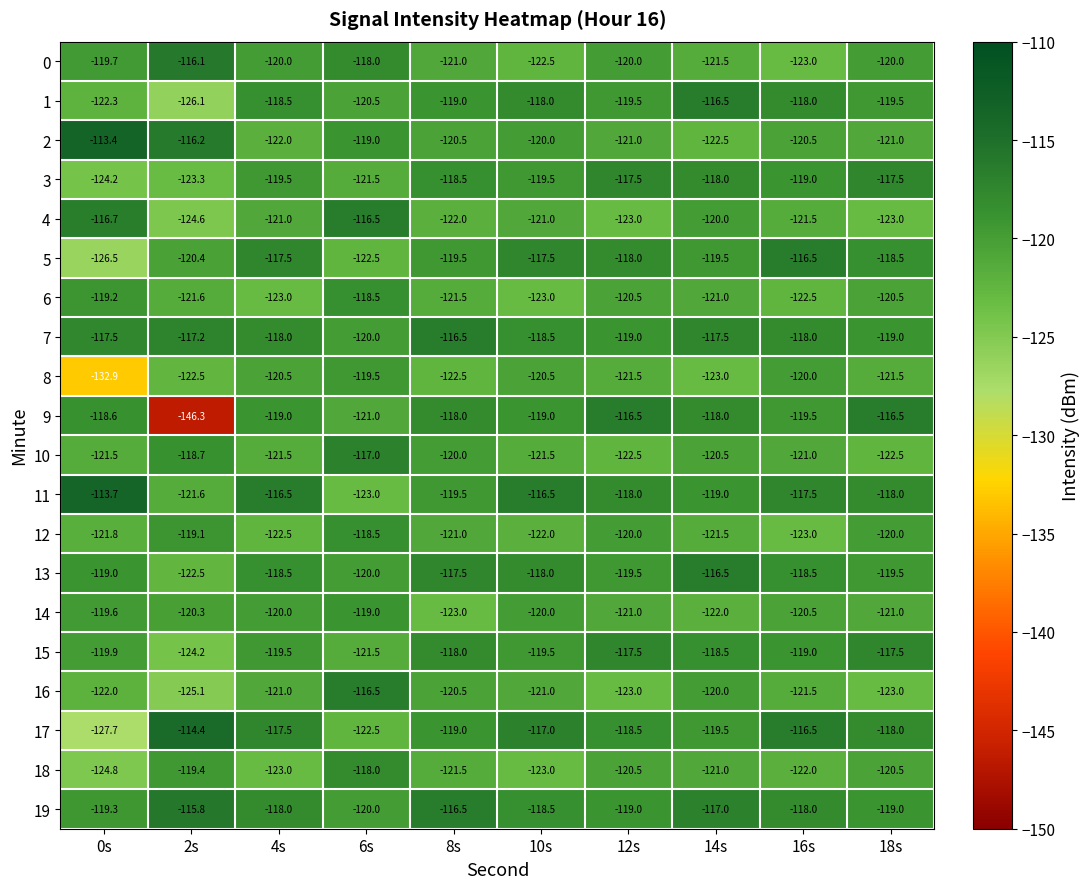

At which label does 11 first exceed -118?

0s